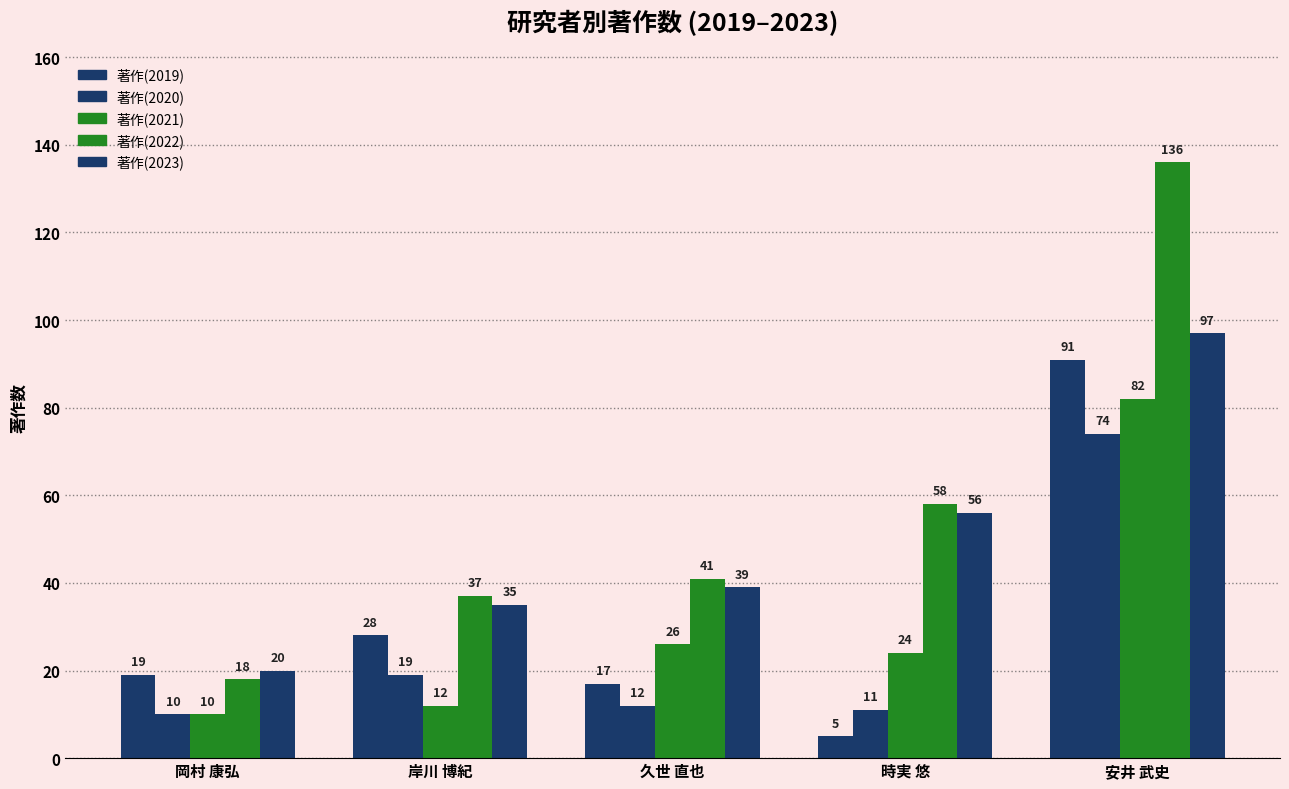

How many distinct data groups are displayed?

5